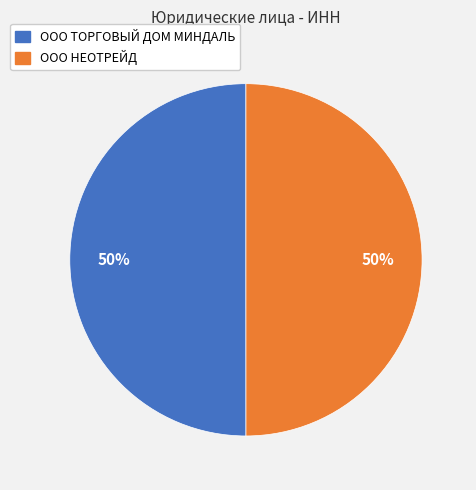

The ООО НЕОТРЕЙД slice represents 50% of the pie. True or false?

True